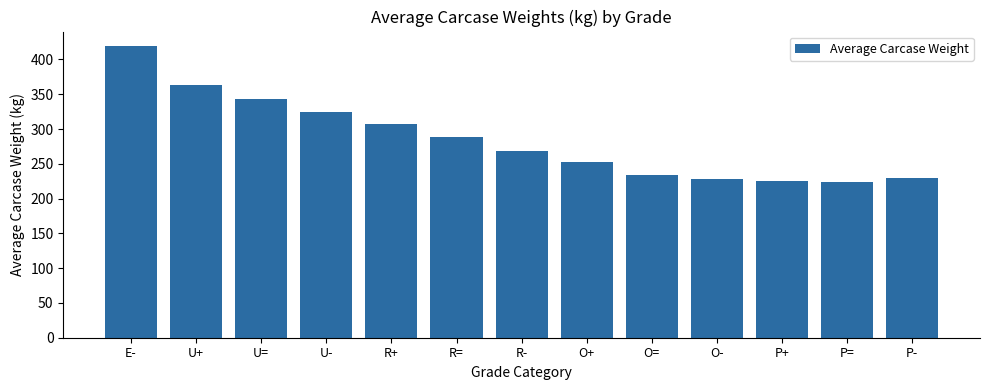

What position from the left is O=?

9